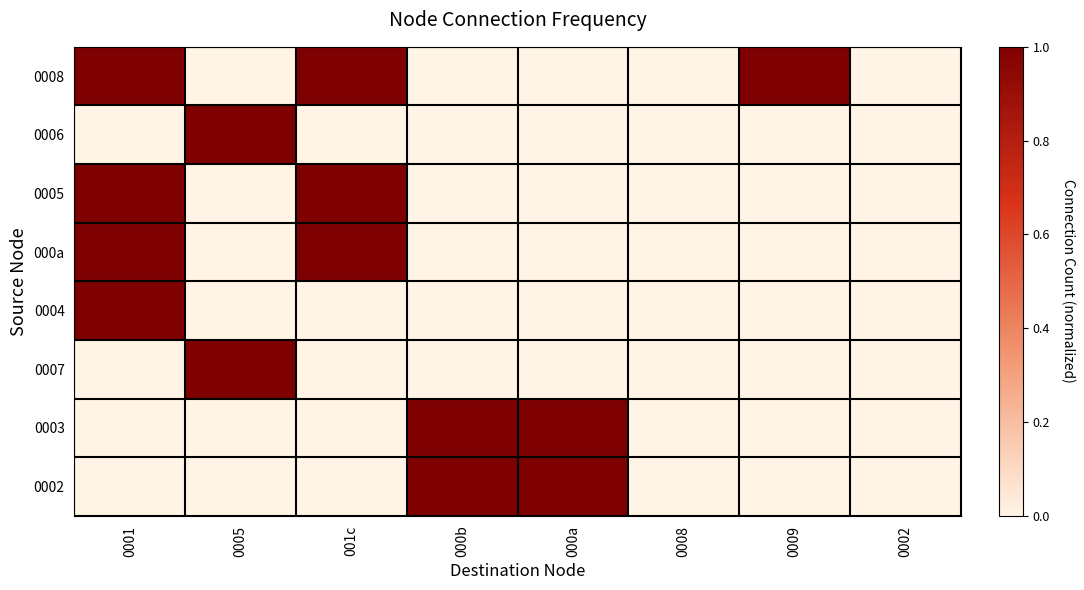

At which category is the sum across all series the highest?

0001